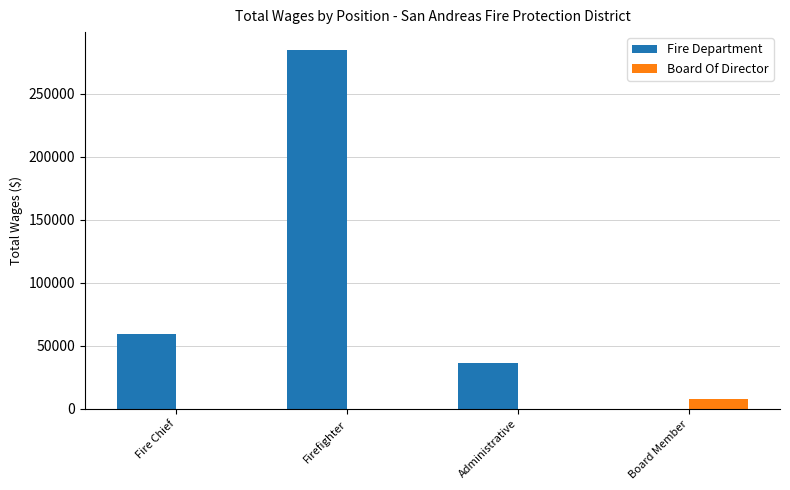

Are the bars horizontal?

No